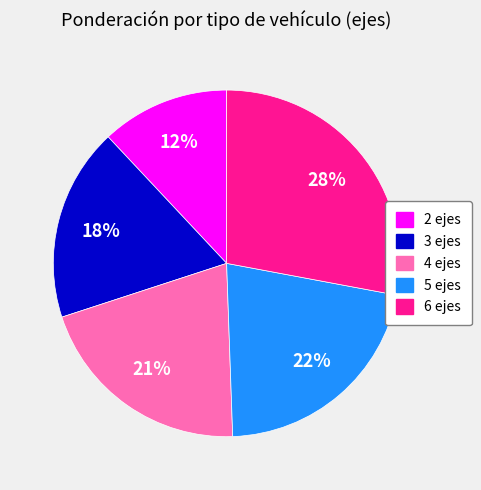

What percentage is the 2 ejes slice, to the nearest percent?

12%